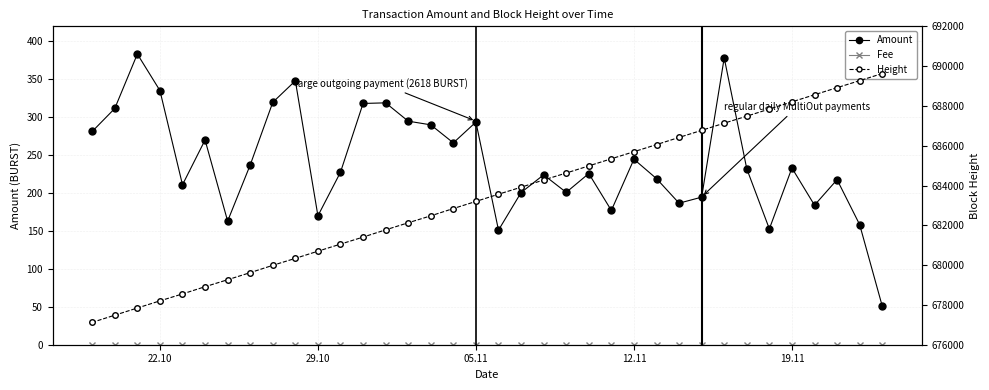

Reading left to right, what are all the values shown in this chart?

Amount: 51.1	158.5	217.7	184.1	233.1	152.8	232.0	378.4	194.7	186.7	219.1	244.7	177.1	225.8	201.0	224.1	200.7	151.2	293.7	266.3	290.1	294.9	319.1	318.2	227.6	170.0	348.1	319.7	237.1	163.1	270.1	211.0	335.3	383.5	311.7	281.3
Fee: 0.0	0.0	0.0	0.0	0.0	0.0	0.0	0.0	0.0	0.0	0.0	0.0	0.0	0.0	0.0	0.0	0.0	0.0	0.0	0.0	0.0	0.0	0.0	0.0	0.0	0.0	0.0	0.0	0.0	0.0	0.0	0.0	0.0	0.0	0.0	0.0
Height: 689628.0	689270.0	688918.0	688562.0	688204.0	687844.0	687486.0	687134.0	686773.0	686417.0	686057.0	685699.0	685345.0	684986.0	684628.0	684279.0	683914.0	683564.0	683201.0	682844.0	682477.0	682128.0	681773.0	681408.0	681056.0	680700.0	680340.0	679990.0	679622.0	679266.0	678915.0	678553.0	678204.0	677845.0	677484.0	677124.0